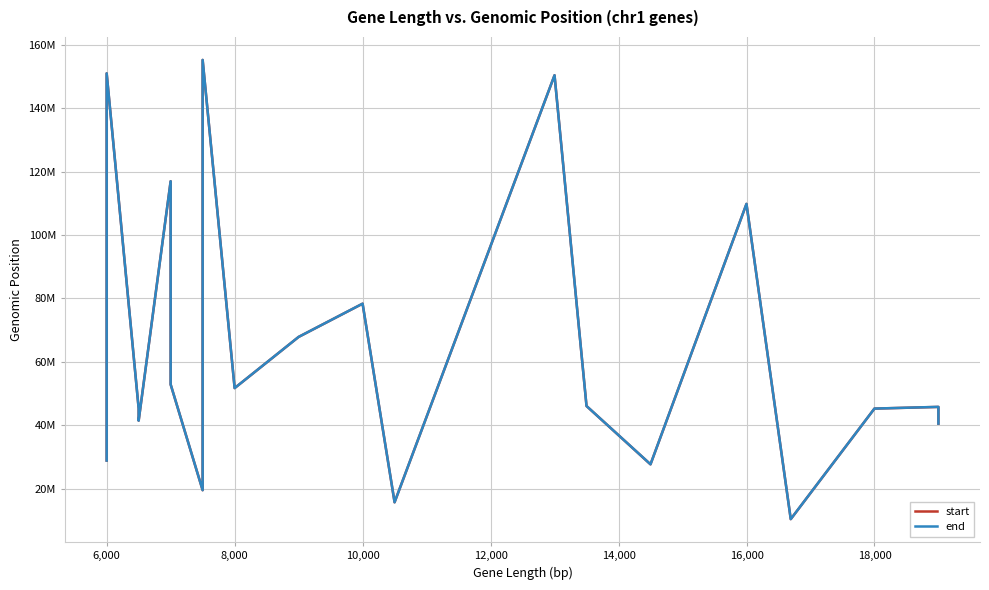

What is the sum of all start values?

1300846807